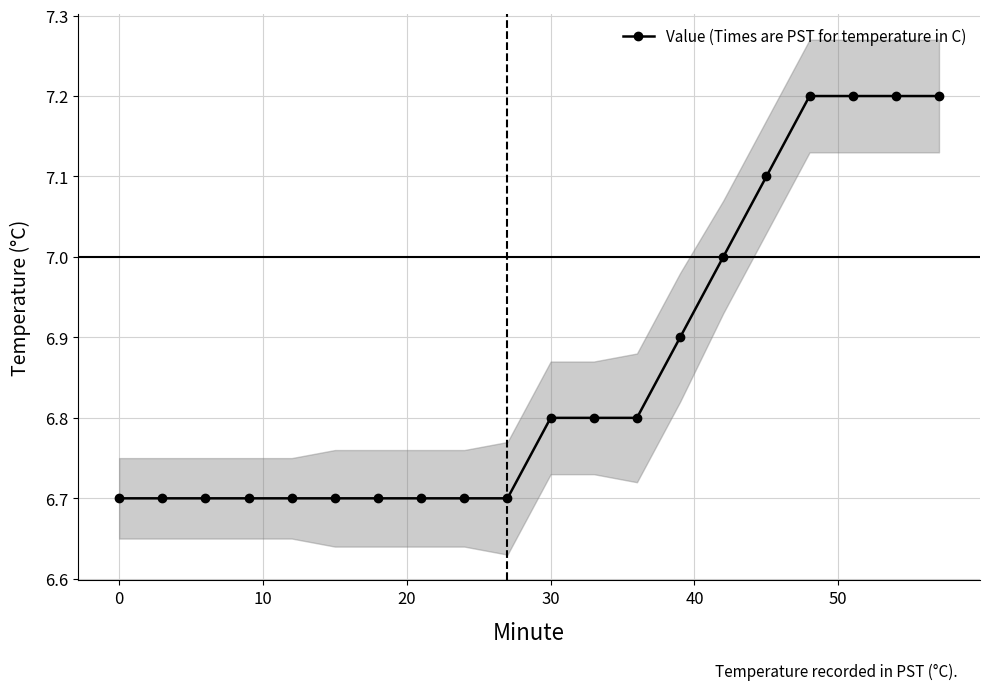

The chart shows a value of 8.8 at 60. True or false?

False